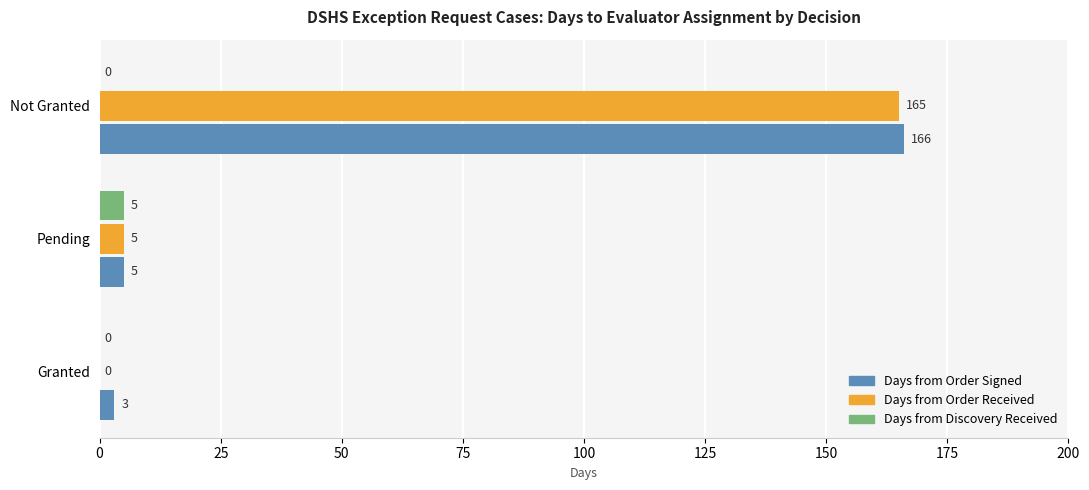

The Days from Order Signed series shows 3 at Granted. True or false?

True